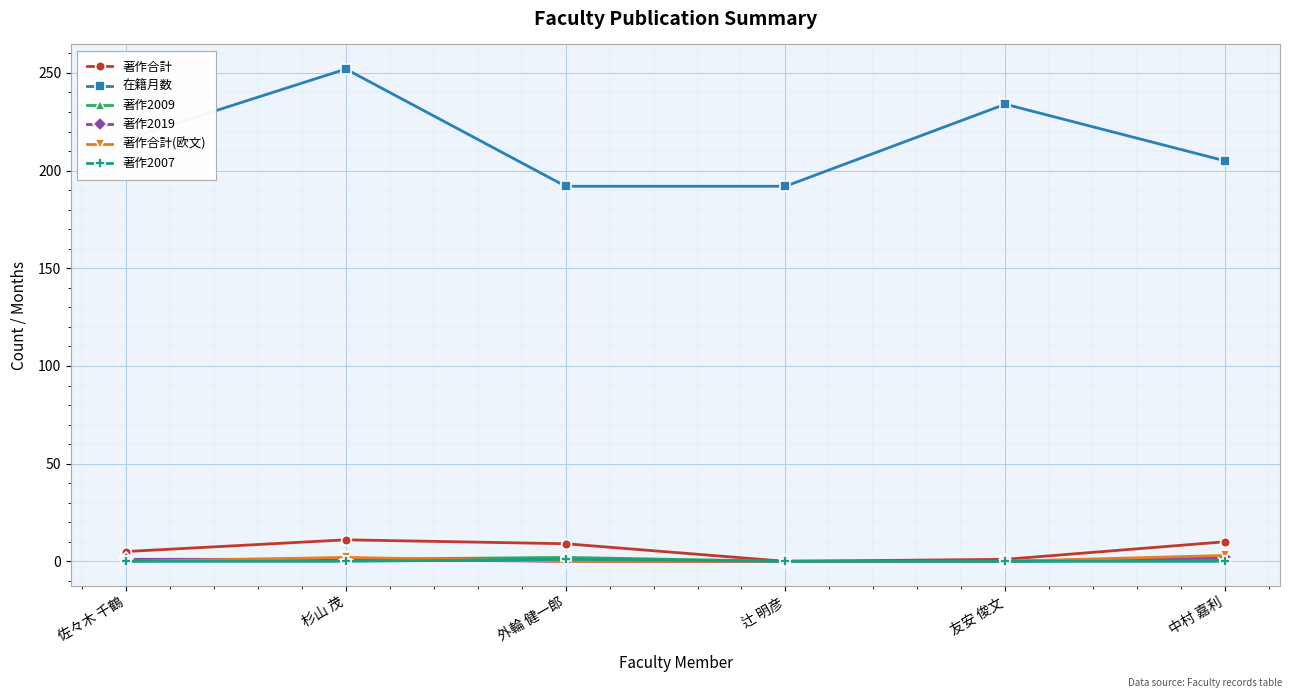

At which label is 著作合計 closest to 5?

佐々木 千鶴